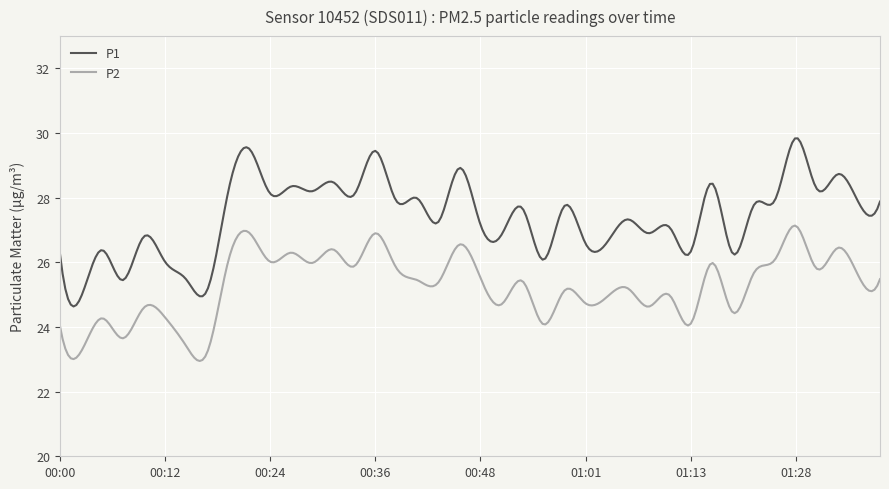

What is the highest value of the P2 series?

27.1